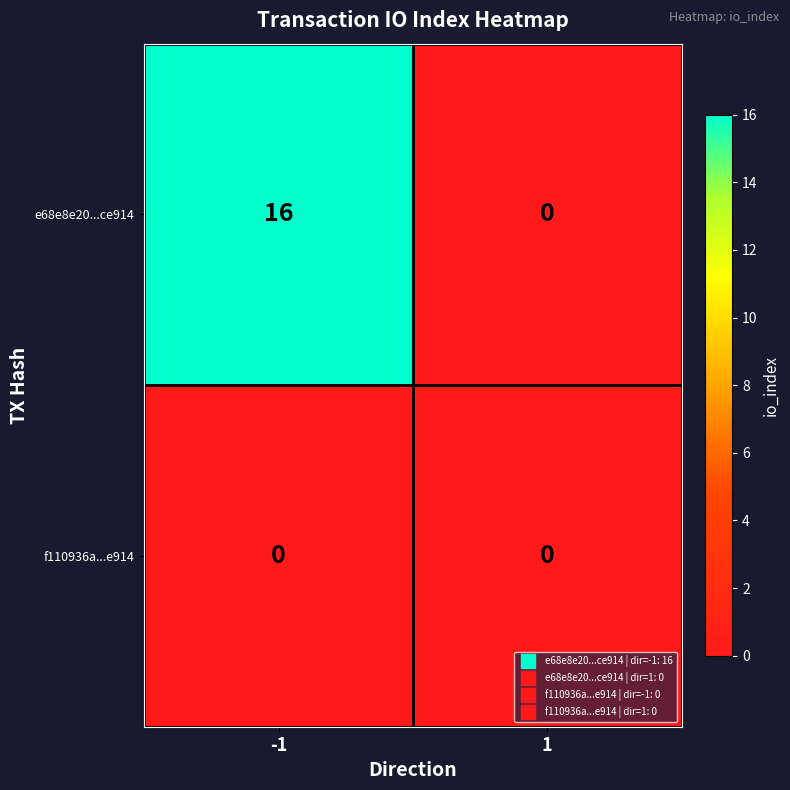

Reading left to right, extract all data points from this chart.

e68e8e20...ce914: -1=16	1=0
f110936a...e914: -1=0	1=0